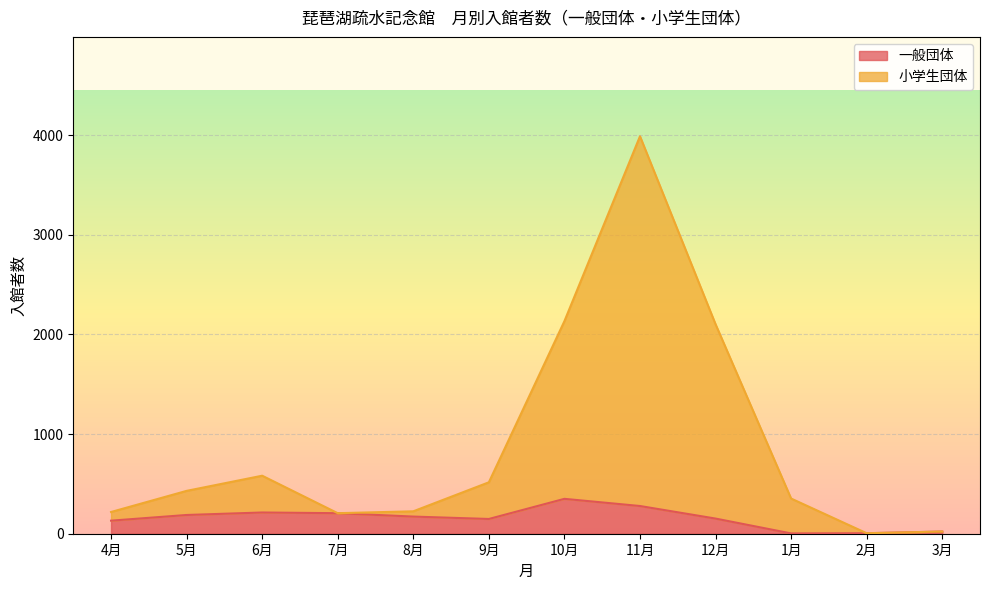

How many values in the 小学生団体 series exceed 430?

5